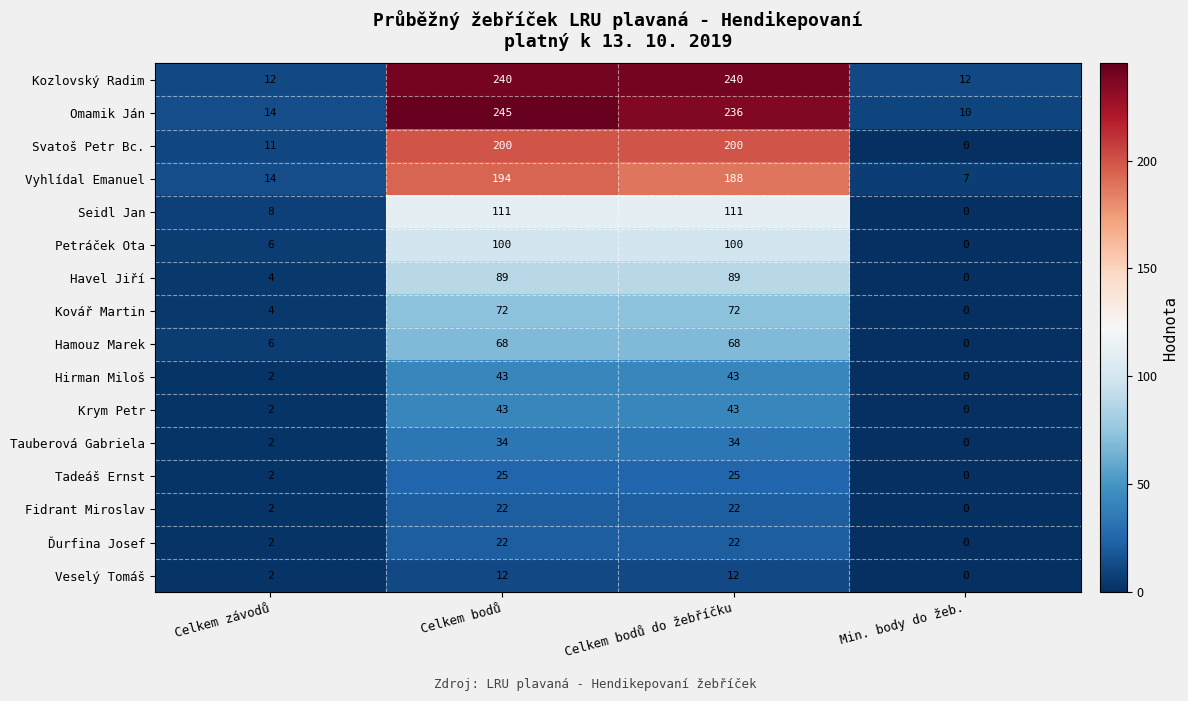

What is the difference between the maximum and minimum values in the Tauberová Gabriela series?

34